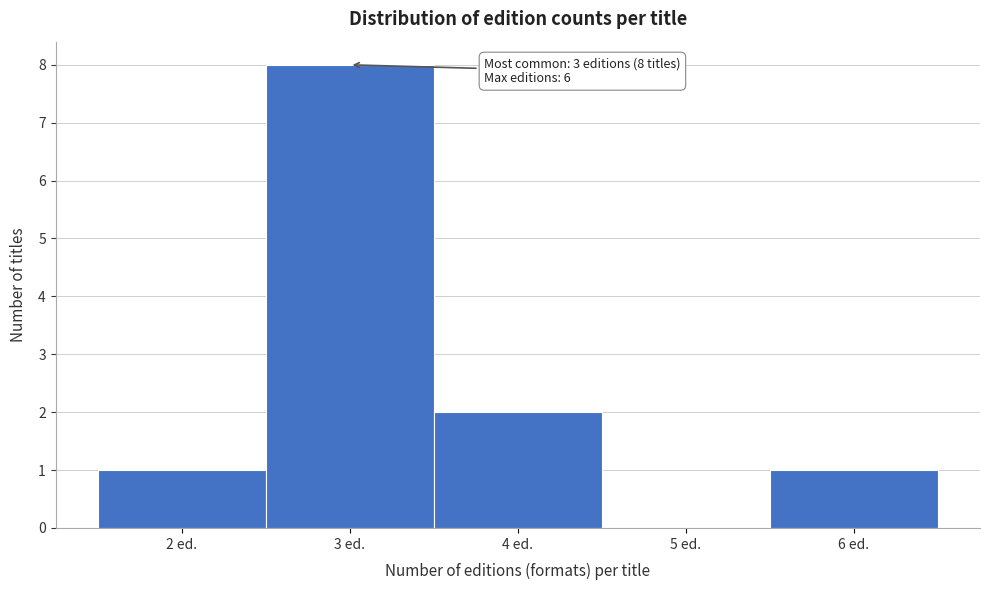

Over which range of the x-axis is the bar tallest?

2.5 to 3.5